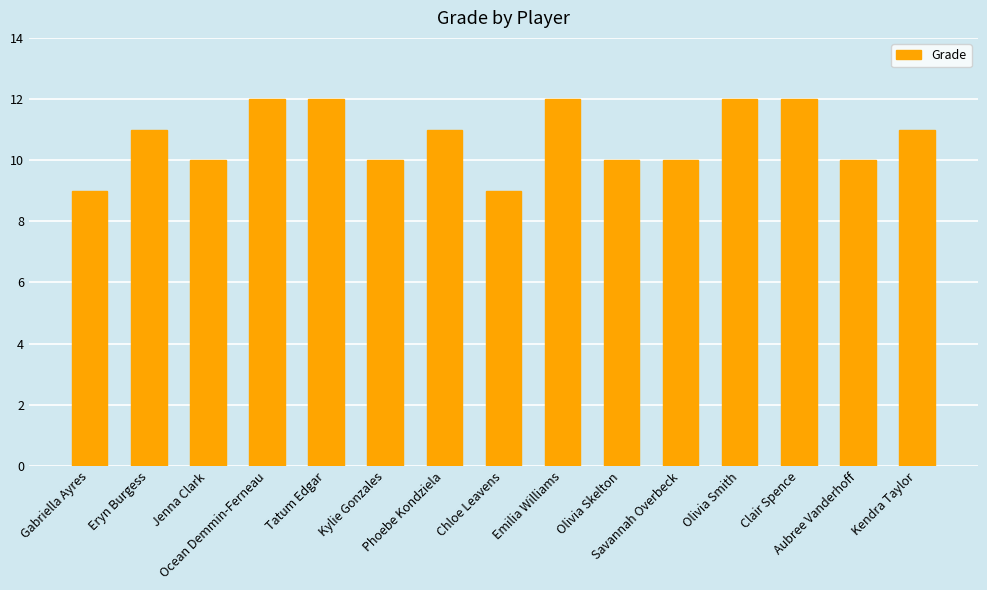

Read the value at Eryn Burgess.

11